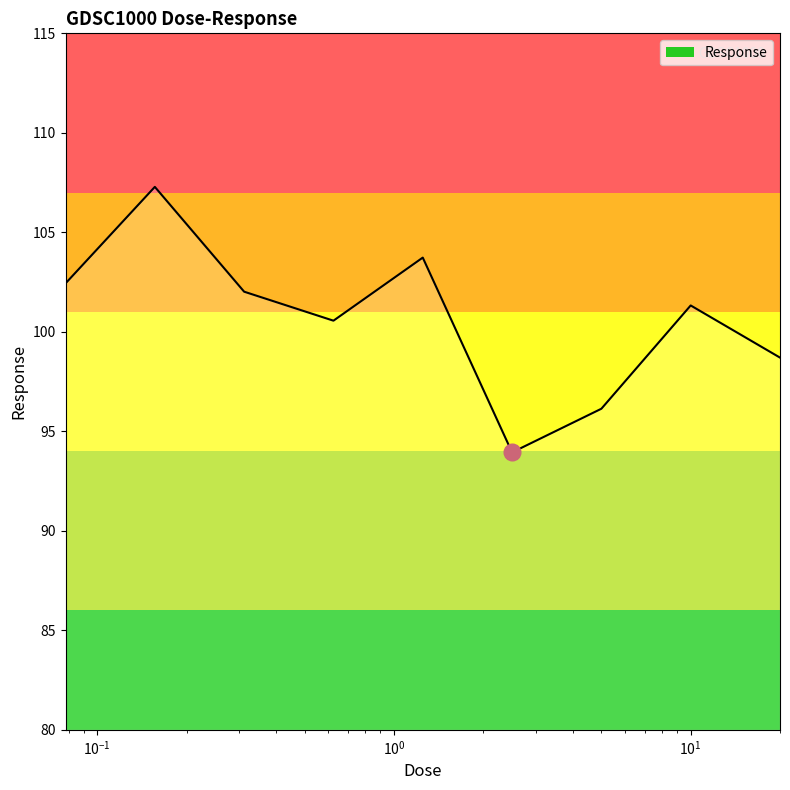

What is the minimum value shown in the chart?

93.9